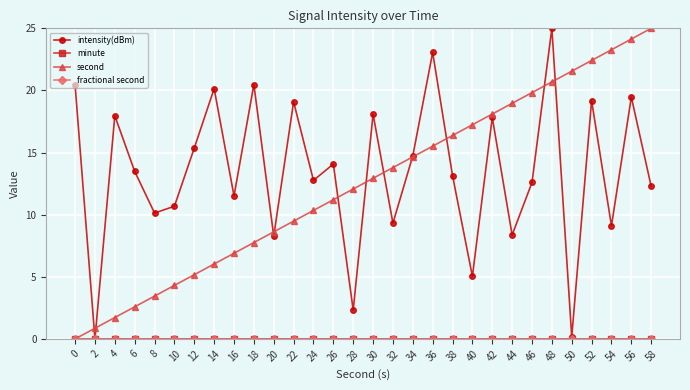

What is the difference between the intensity(dBm) values at 50 and 18?

20.3